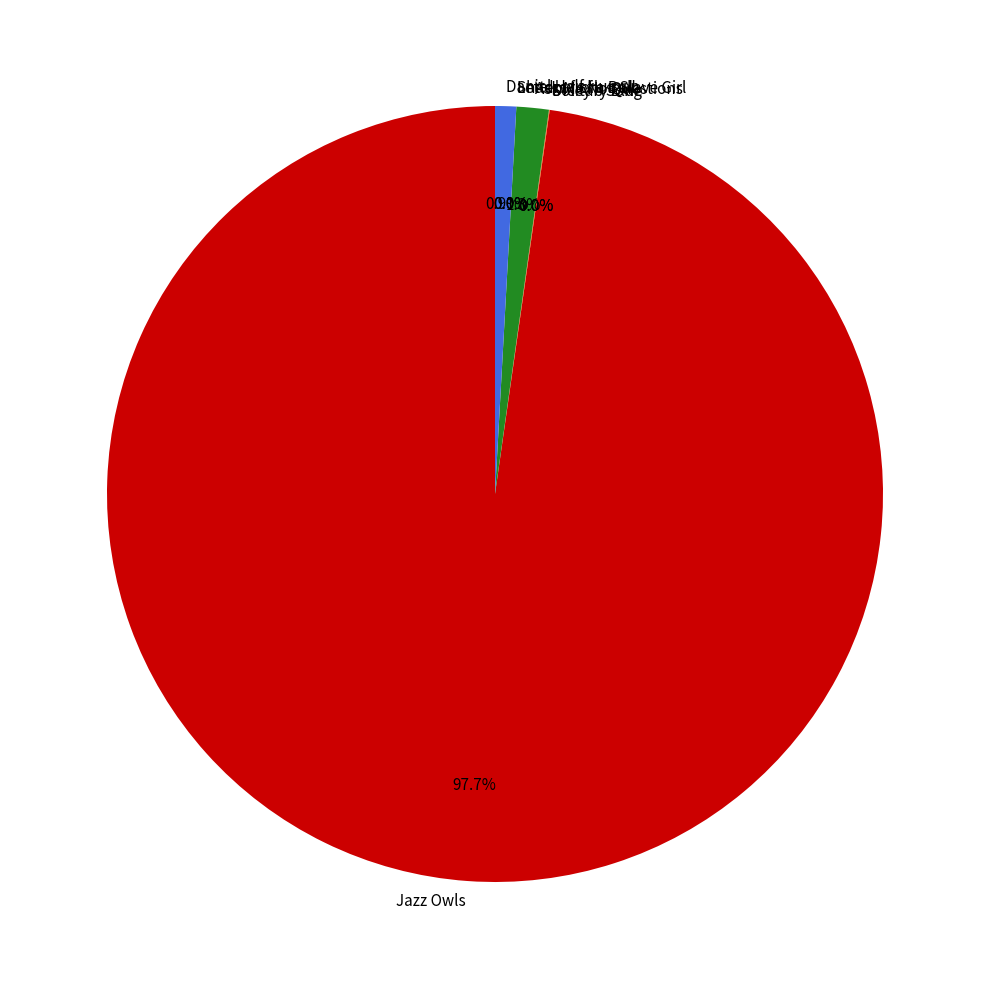

To the nearest percent, what is the difference between the largest and smallest slice percentages?

98%